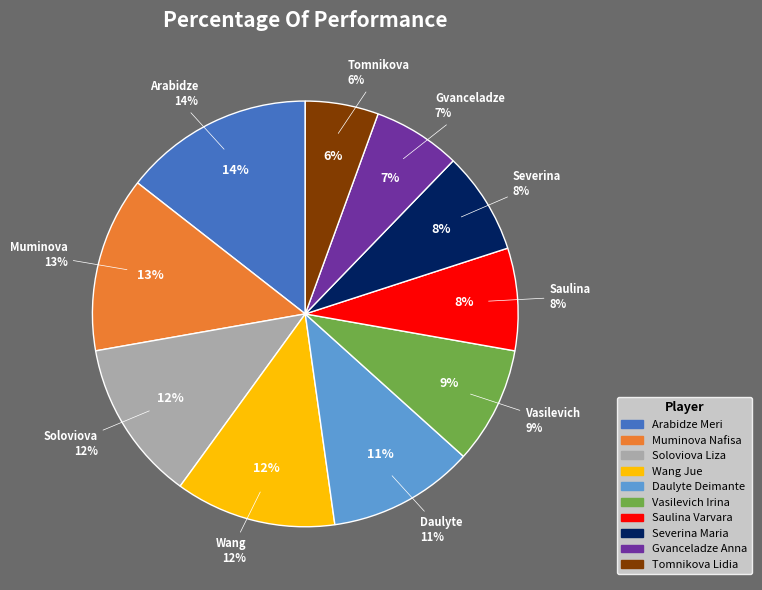

What percentage is the Vasilevich Irina slice, to the nearest percent?

9%